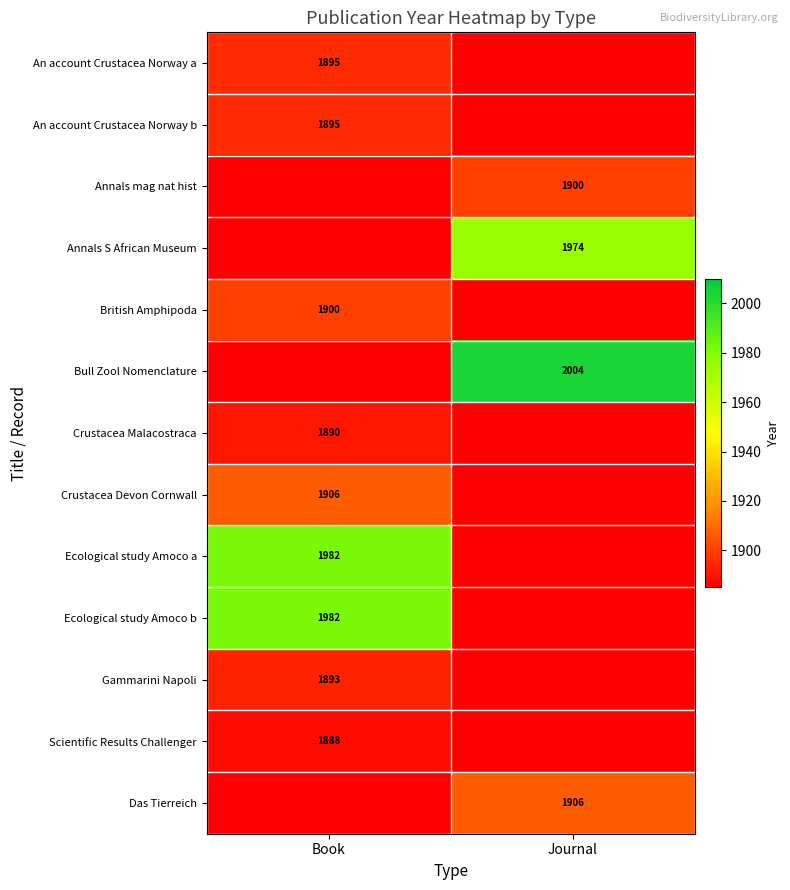

True or false: Gammarini Napoli has a value of 3299 at Book.

False